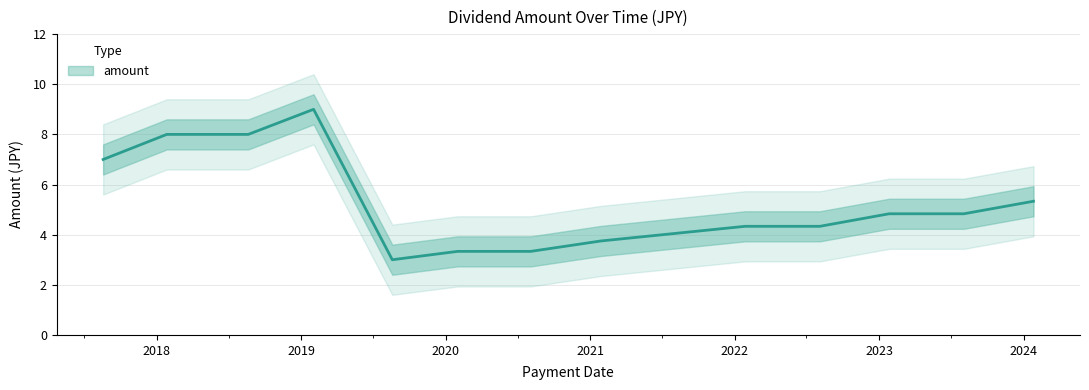

True or false: there are more than 0 points higher than both neighbors.

True